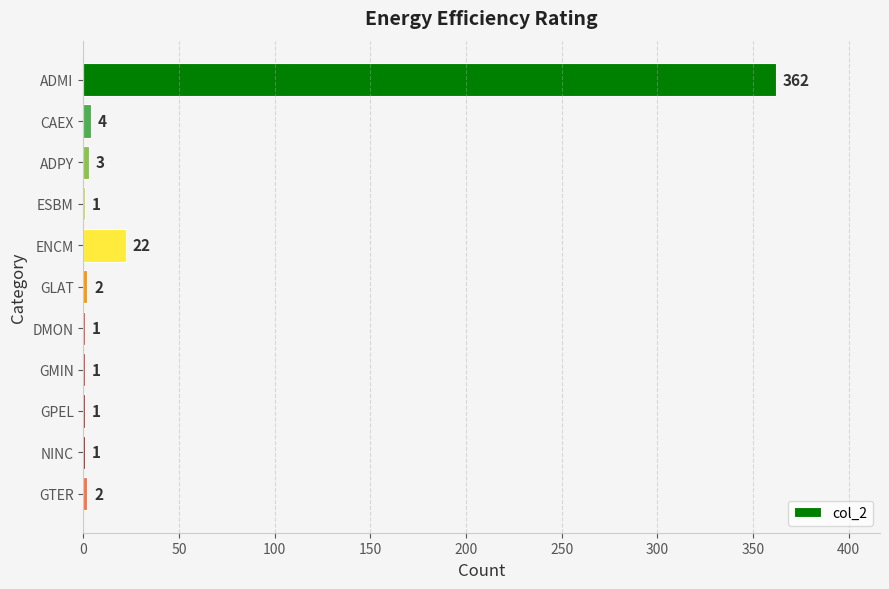

What is the sum of all values?

400